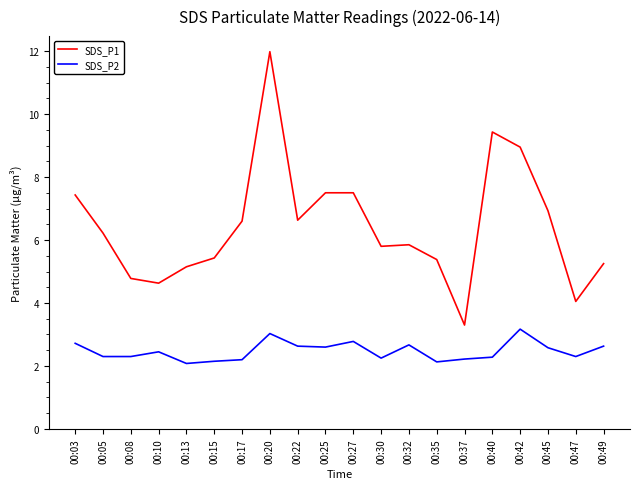

True or false: SDS_P2 has a value of 2.6 at 00:49.

True